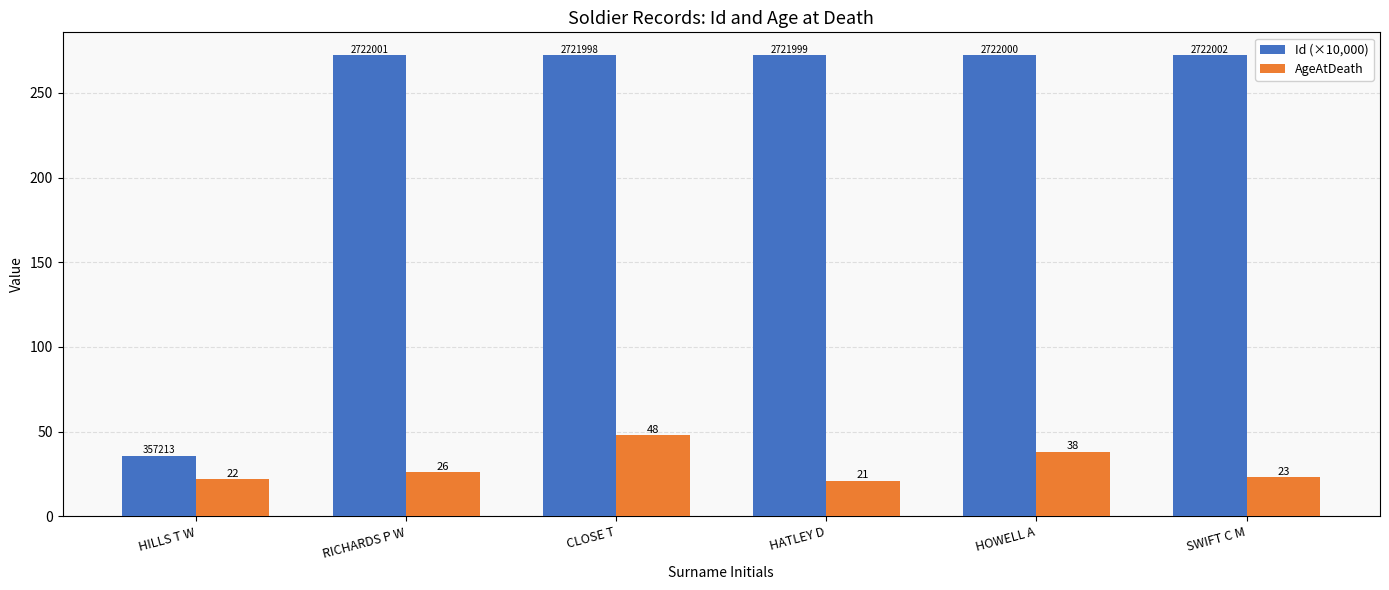

What position from the right is CLOSE T?

4